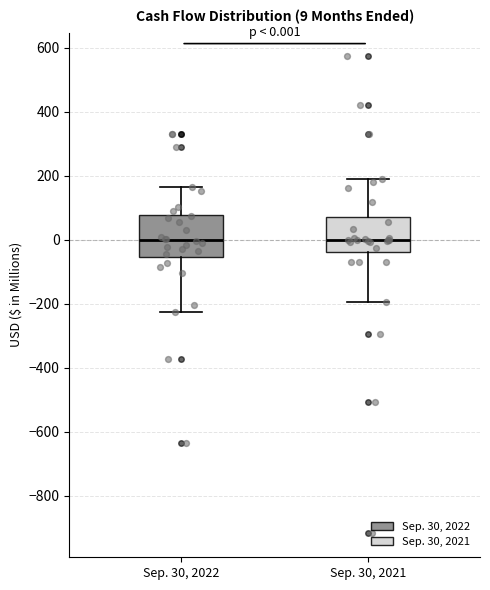

Comparing the boxes themselves (not the whiskers), which one is the tallest?

Sep. 30, 2022